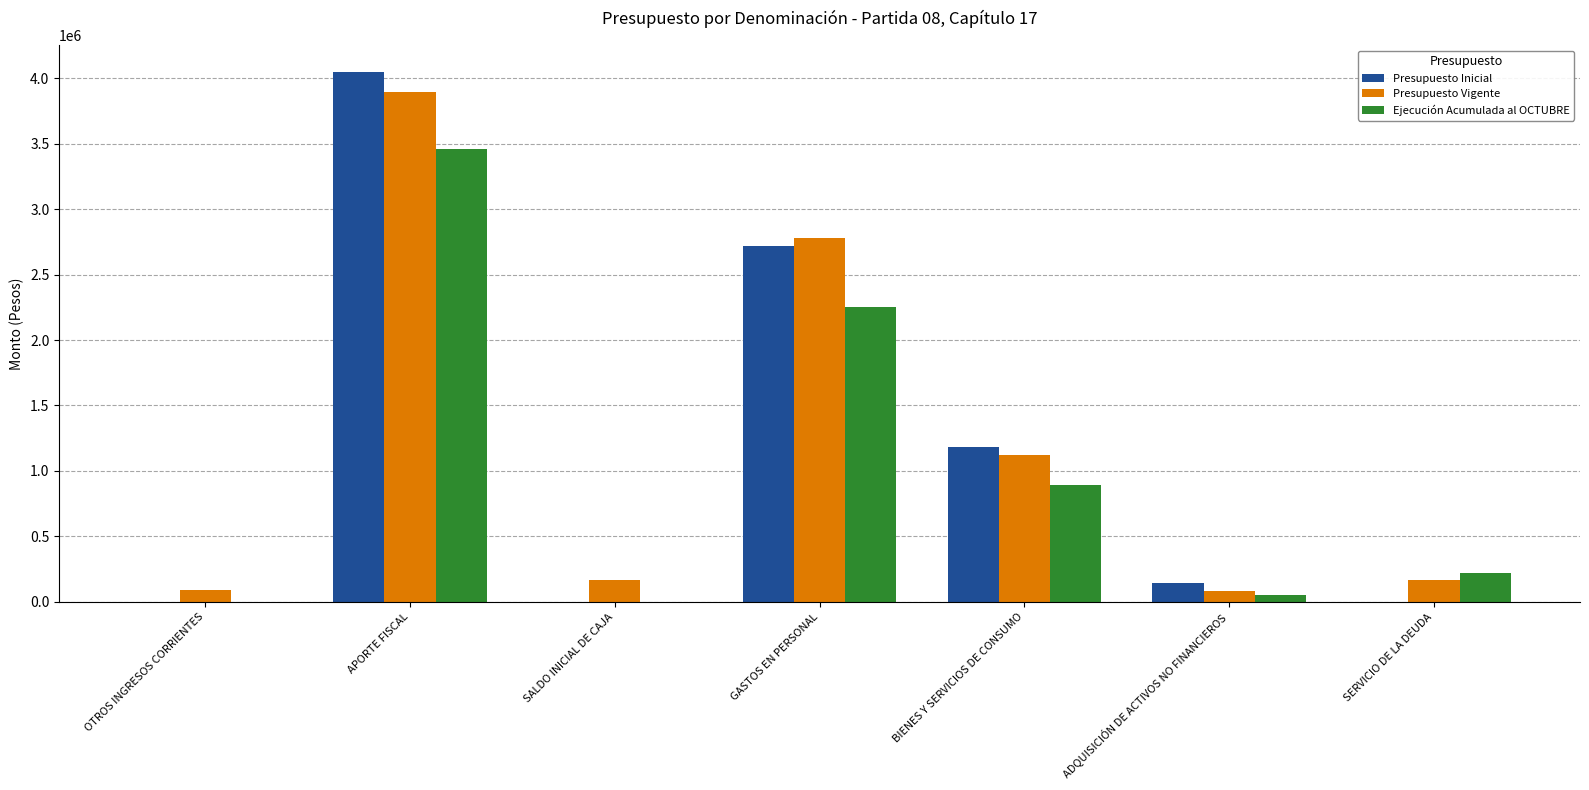

Is it true that Presupuesto Vigente equals 92516 at OTROS INGRESOS CORRIENTES?

True